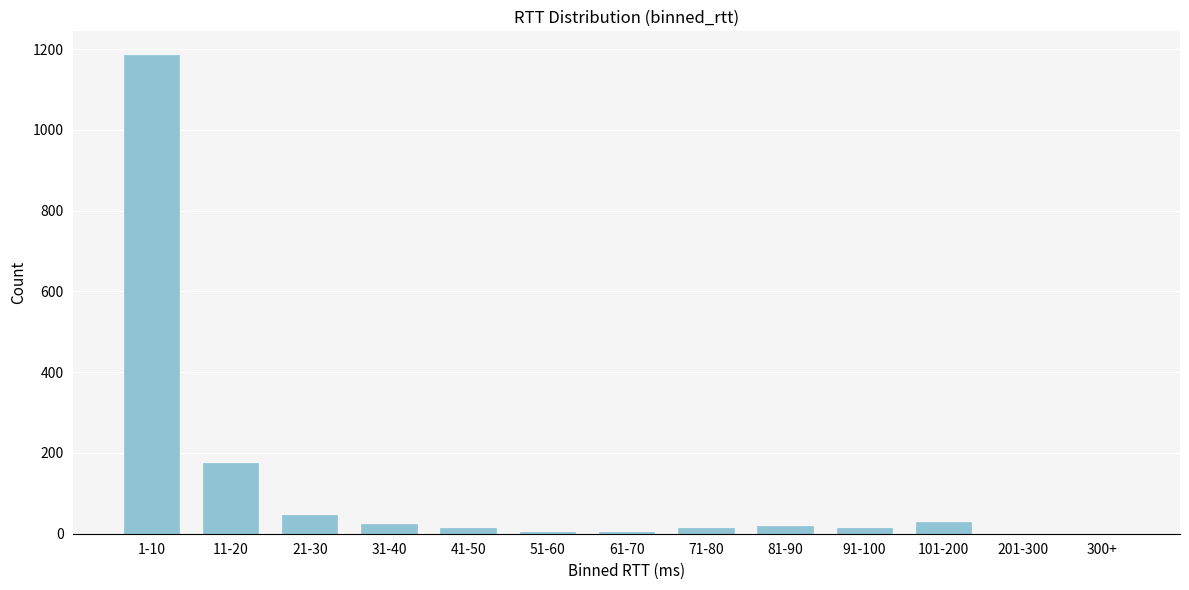

What is the change in value from 11-20 to 31-40?

-150